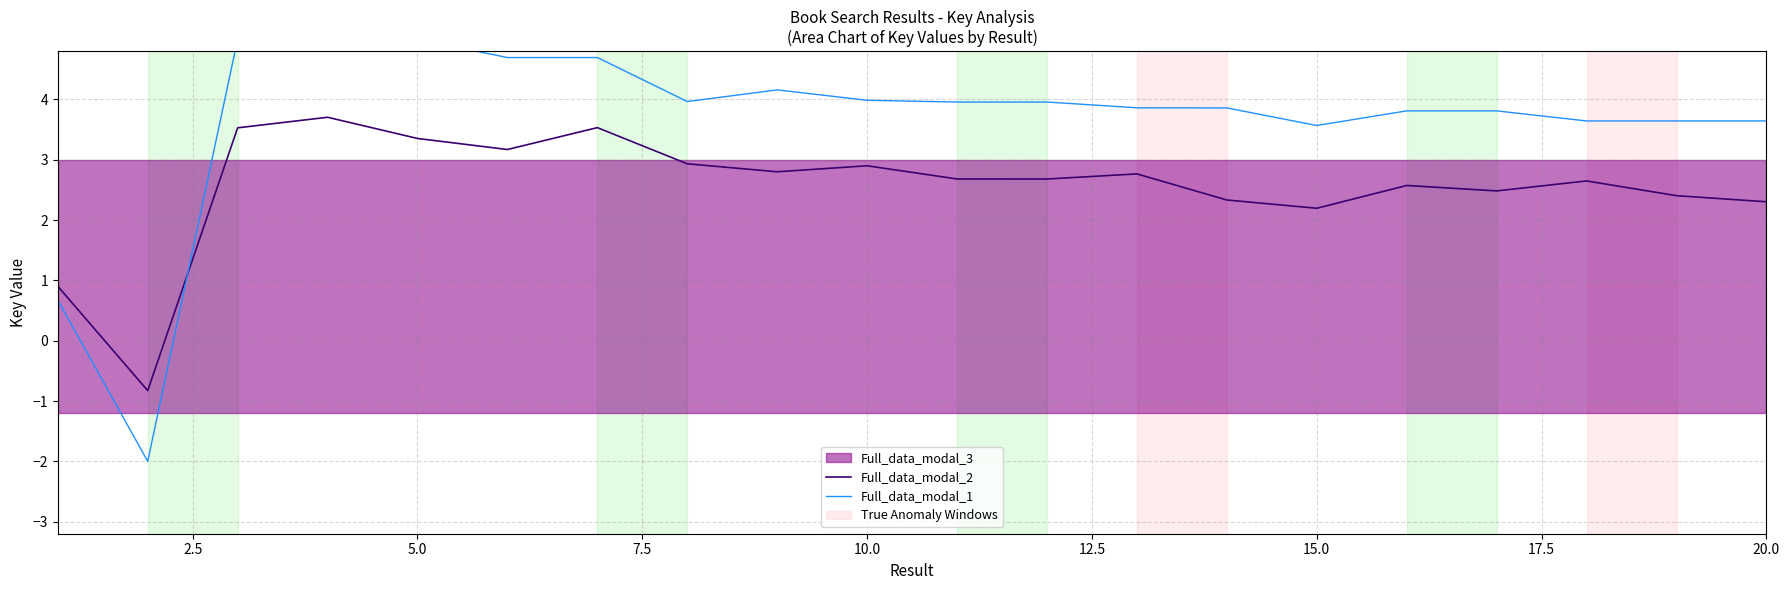

In Full_data_modal_2, how many points are higher than both neighbors (excluding endpoints)?

6